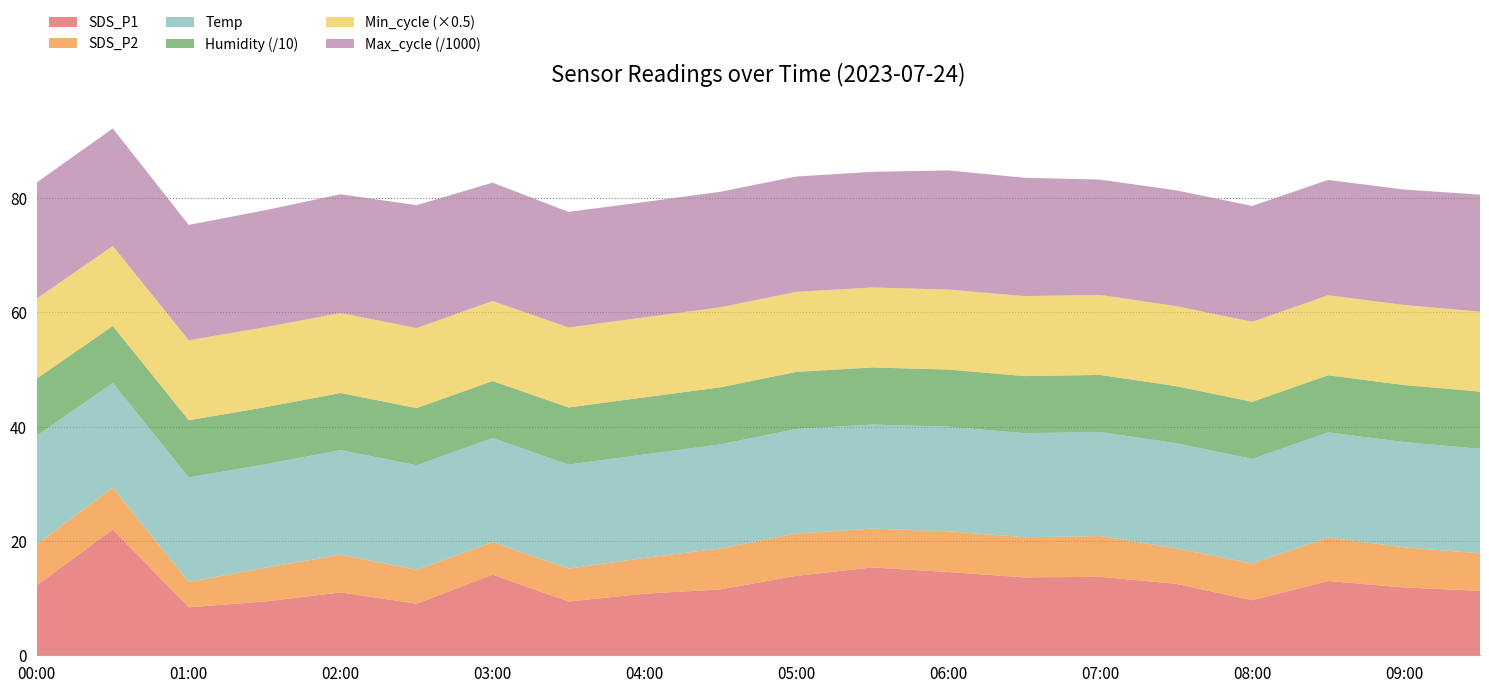

Reading left to right, list all the values displayed in this chart.

SDS_P1: 12.3	22.0	8.4	9.4	11.0	9.0	14.1	9.4	10.8	11.5	13.9	15.4	14.6	13.6	13.7	12.5	9.6	13.0	11.9	11.3
SDS_P2: 7.2	7.3	4.4	5.9	6.6	5.9	5.7	5.8	6.3	7.2	7.4	6.8	7.1	7.0	7.1	6.2	6.4	7.6	7.0	6.6
Temp: 19.0	18.3	18.3	18.1	18.3	18.3	18.2	18.2	18.1	18.2	18.3	18.2	18.3	18.2	18.2	18.4	18.3	18.4	18.4	18.3
Humidity: 99.9	99.9	99.9	99.9	99.9	99.9	99.9	99.9	99.9	99.9	99.9	99.9	99.9	99.9	99.9	99.9	99.9	99.9	99.9	99.9
Min_cycle: 28.0	28.0	28.0	28.0	28.0	28.0	28.0	28.0	28.0	28.0	28.0	28.0	28.0	28.0	28.0	28.0	28.0	28.0	28.0	28.0
Max_cycle: 20315.0	20563.0	20181.0	20462.0	20777.0	21502.0	20702.0	20220.0	20178.0	20213.0	20184.0	20228.0	20841.0	20700.0	20182.0	20259.0	20267.0	20181.0	20197.0	20466.0